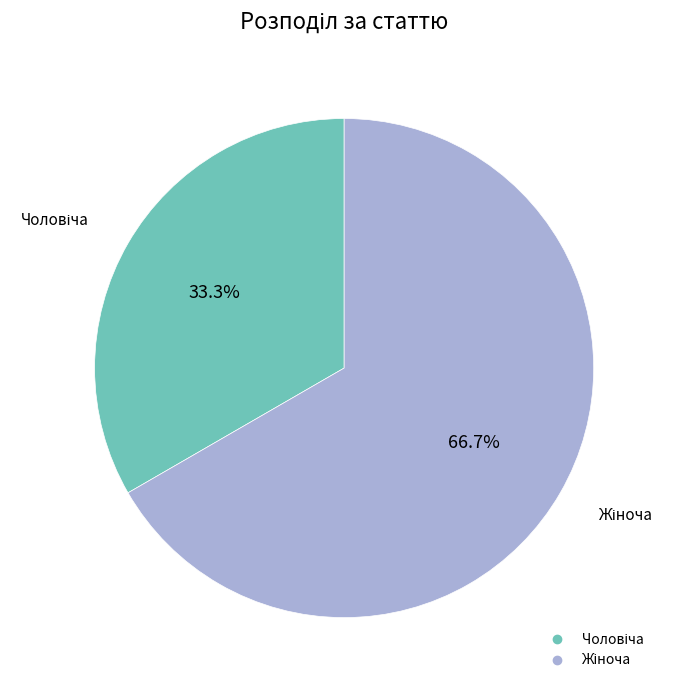

Is there a majority slice in this chart?

Yes